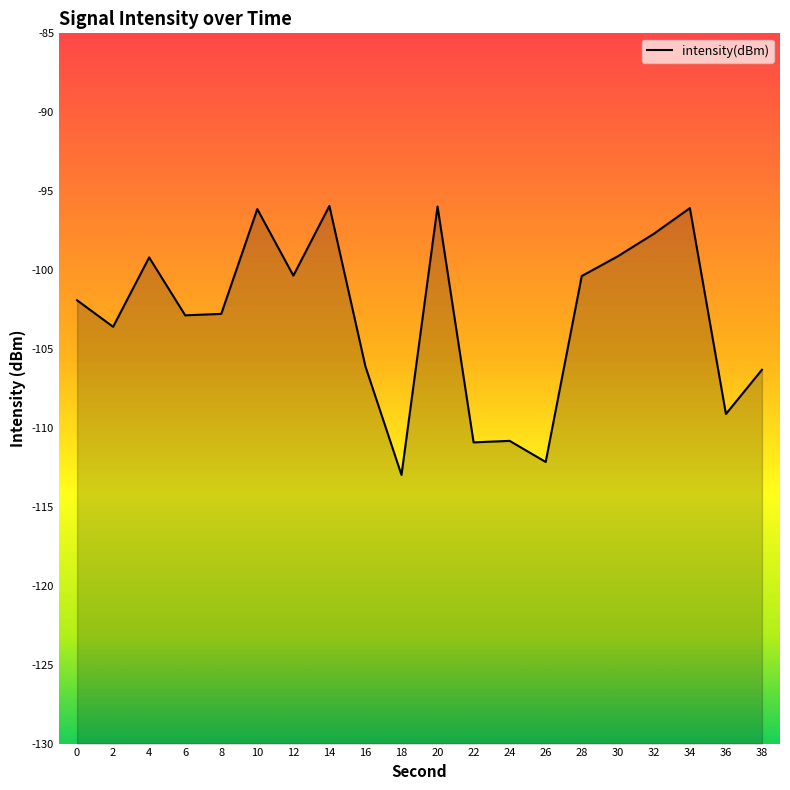

Where is the first local minimum?

2